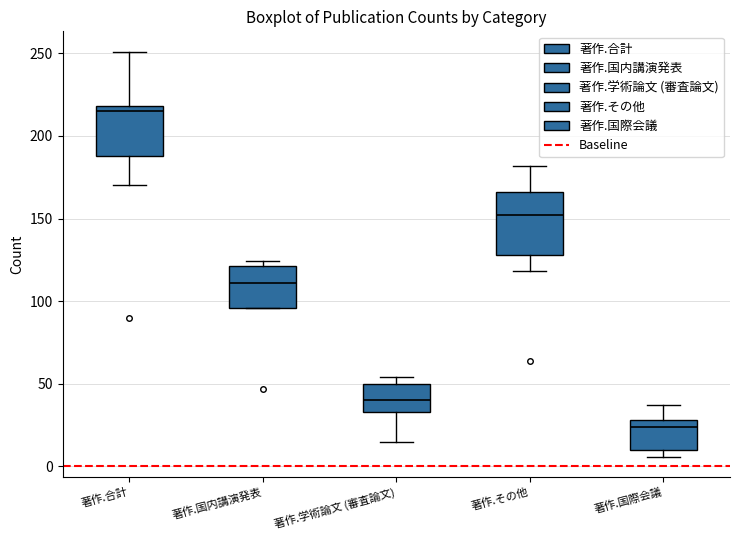

Where is the upper edge of the box for 著作.合計 on the y-axis? The values are not printed on the chart, so give them approximately, as read against the axis.

220